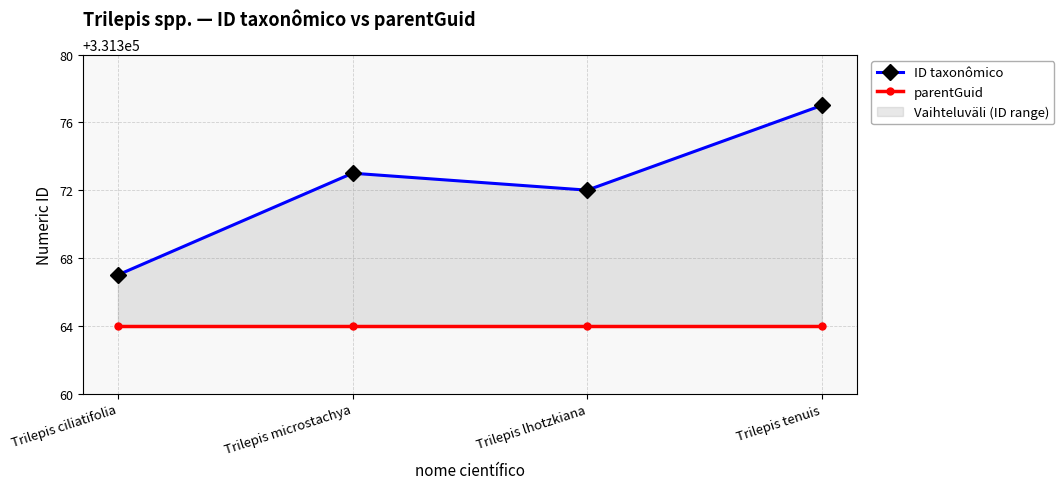

Reading right to left, what are all the values shown in this chart?

ID taxonômico: 331377	331372	331373	331367
parentGuid: 331364	331364	331364	331364